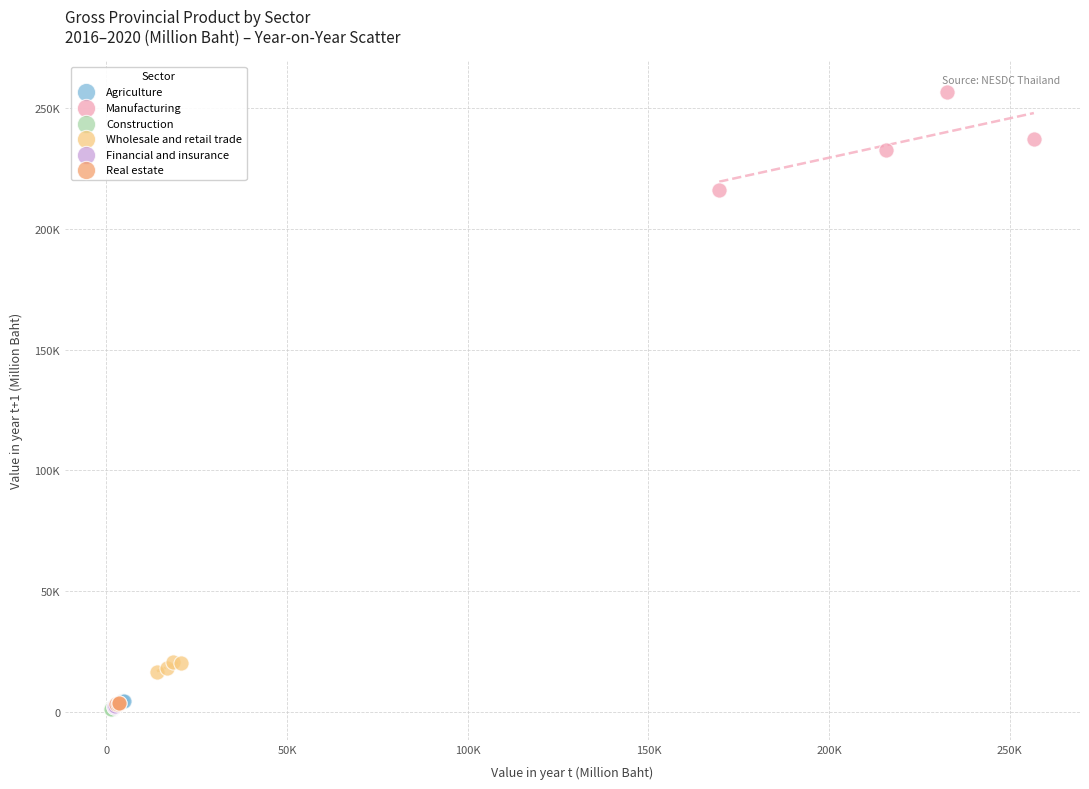

Which series has the widest spread of Y values?

Manufacturing